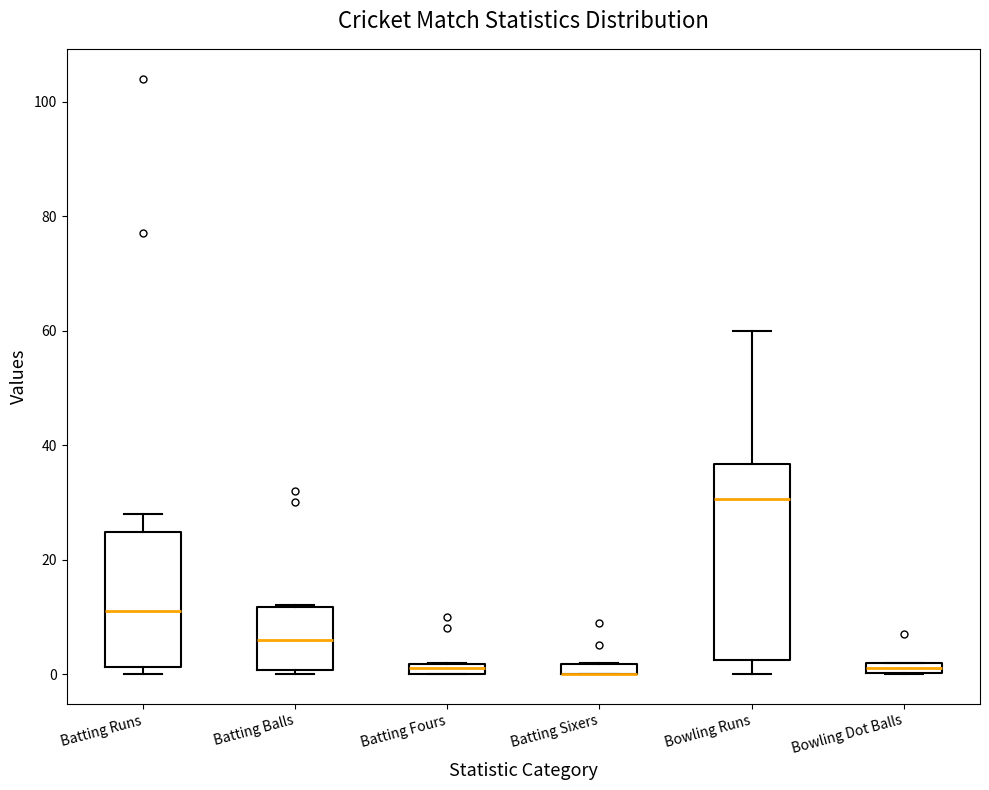

Comparing the boxes themselves (not the whiskers), which one is the tallest?

Bowling Runs